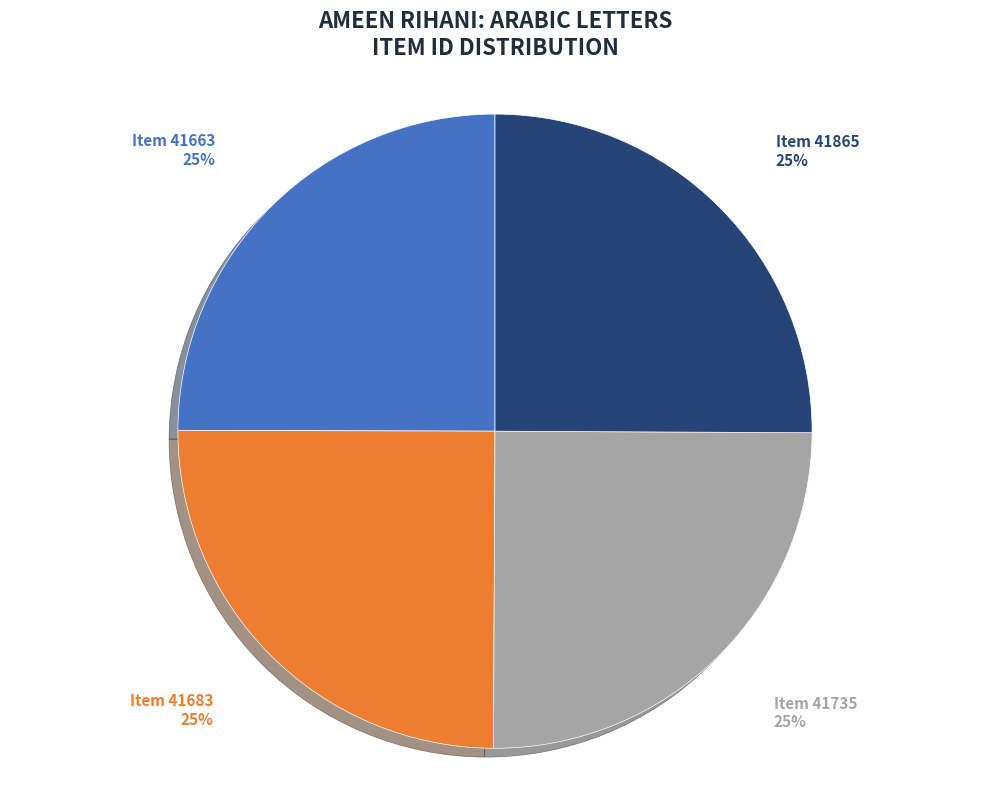

Is there any slice that represents more than half of the pie?

No